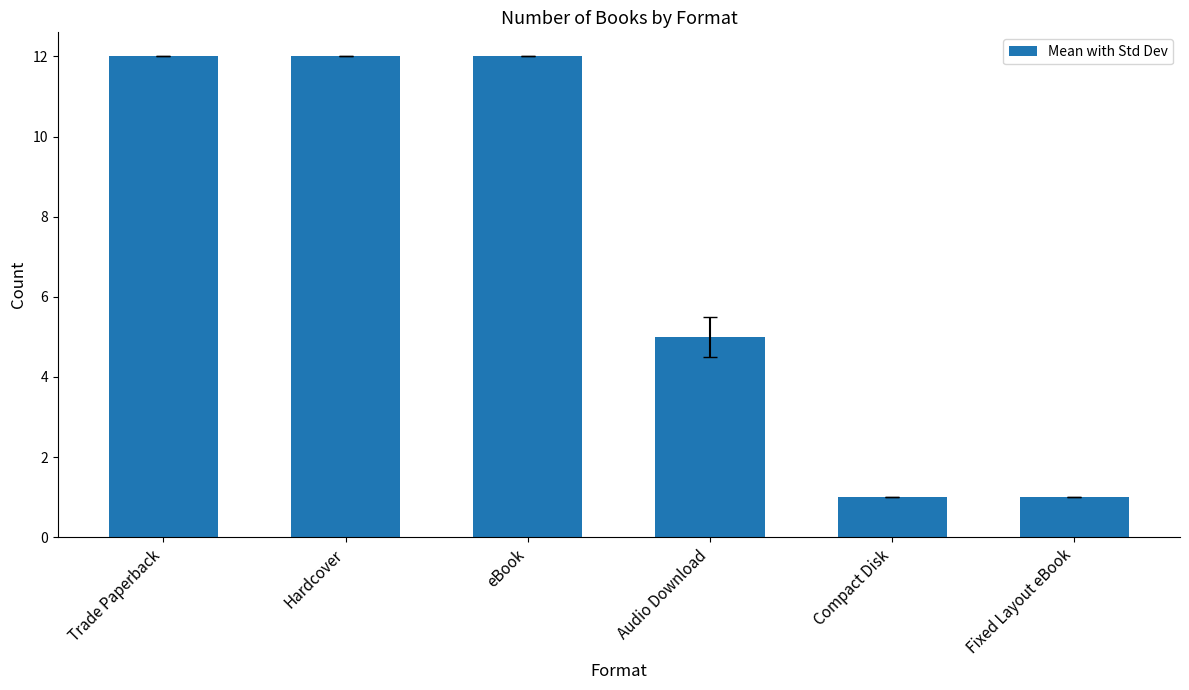

What is the maximum value shown in the chart?

12